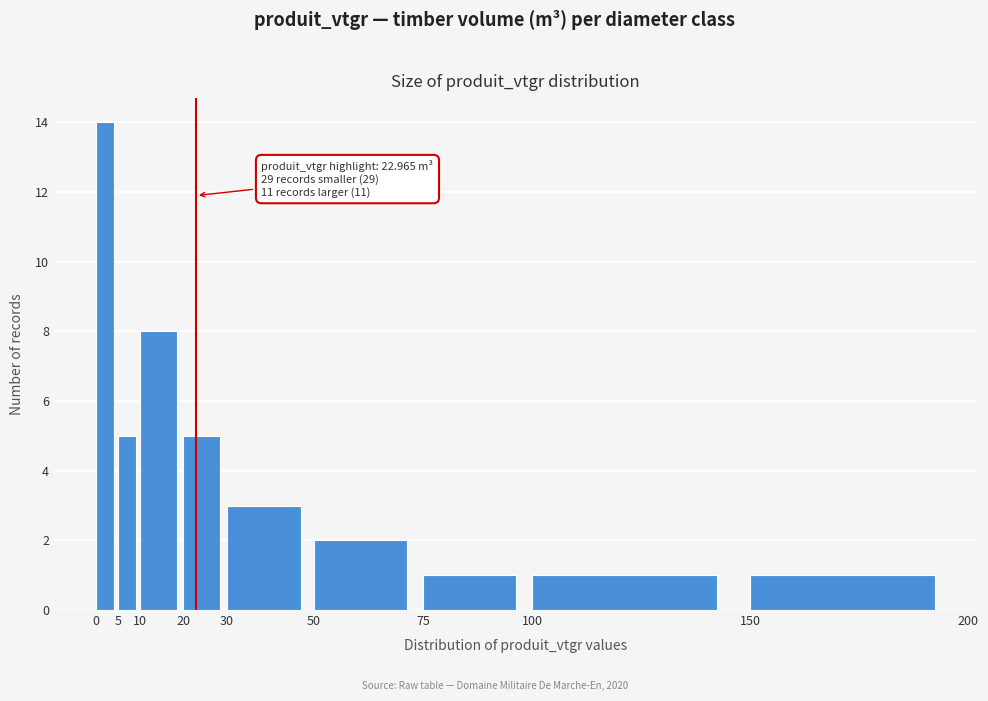

Which range on the x-axis has the tallest bar?

0 to 5